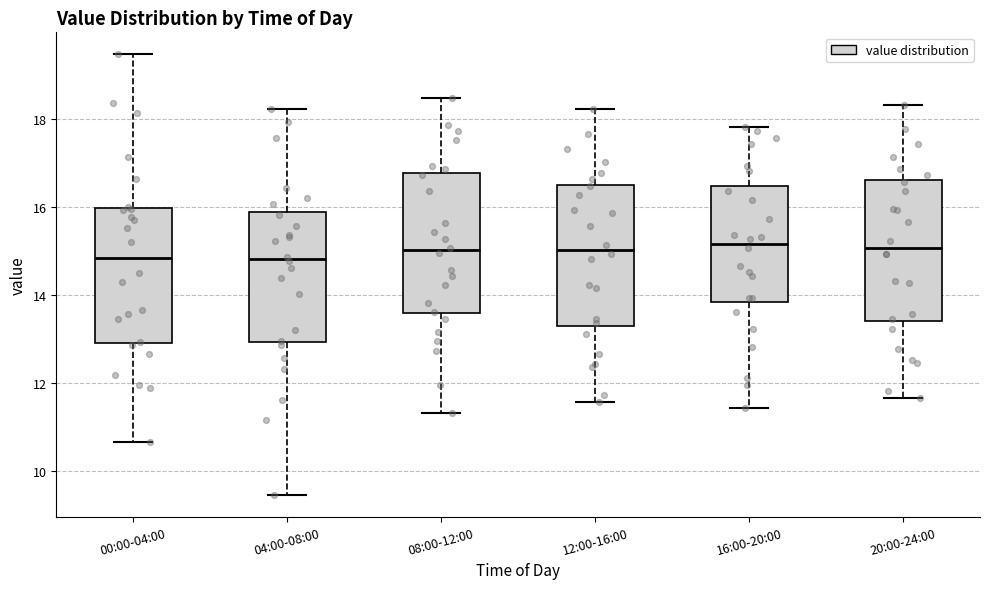

Reading left to right, read every box against the y-axis: the position of its median line, the range the box covers, and the ends of its whiskers. The values are not printed on the chart, so give them approximately, as read against the axis.

00:00-04:00: median 14.8, box 13.0 to 16.0, whiskers 10.6 to 19.4
04:00-08:00: median 14.8, box 13.0 to 15.8, whiskers 9.4 to 18.2
08:00-12:00: median 15.0, box 13.6 to 16.8, whiskers 11.4 to 18.4
12:00-16:00: median 15.0, box 13.4 to 16.6, whiskers 11.6 to 18.2
16:00-20:00: median 15.2, box 13.8 to 16.4, whiskers 11.4 to 17.8
20:00-24:00: median 15.0, box 13.4 to 16.6, whiskers 11.6 to 18.4